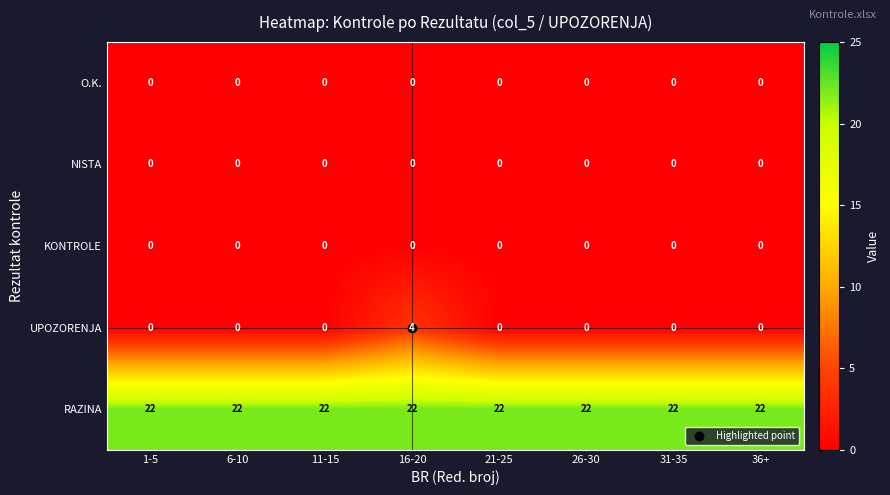

Which series has the largest range (max minus min)?

UPOZORENJA